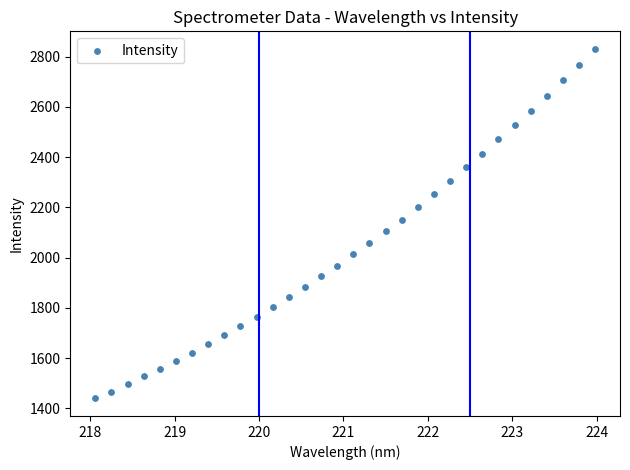

What is the range of Y values (max minus min)?

1391.2